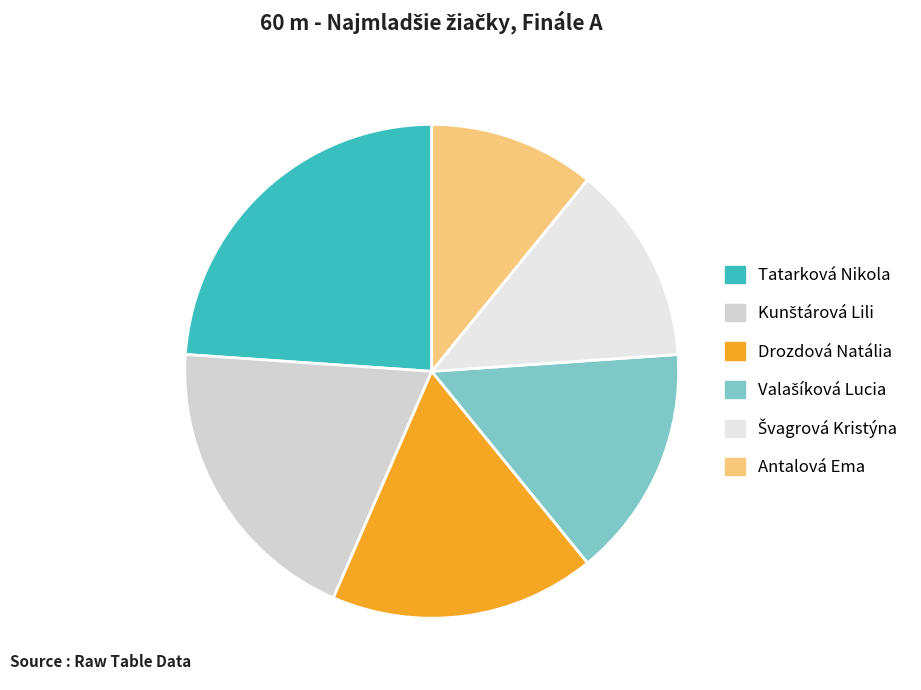

Which category has the smallest portion of the pie?

Antalová Ema